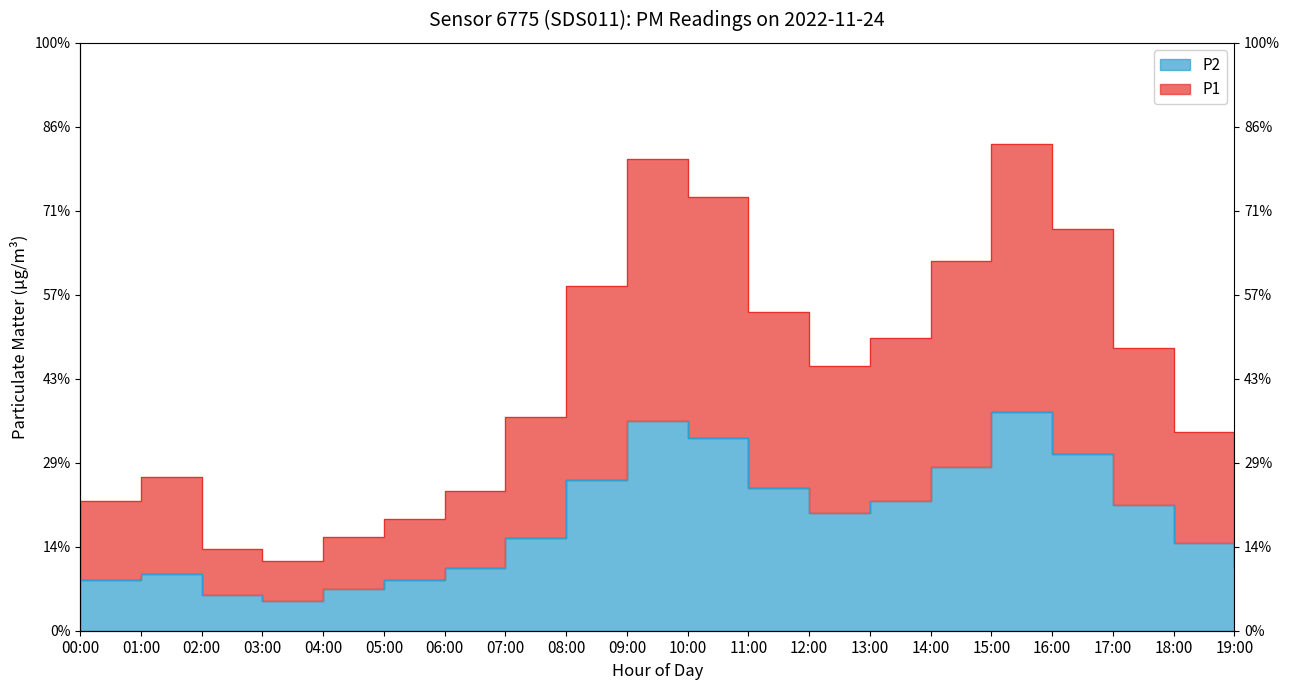

Is it true that P2 equals 1.6 at 13:00?

True